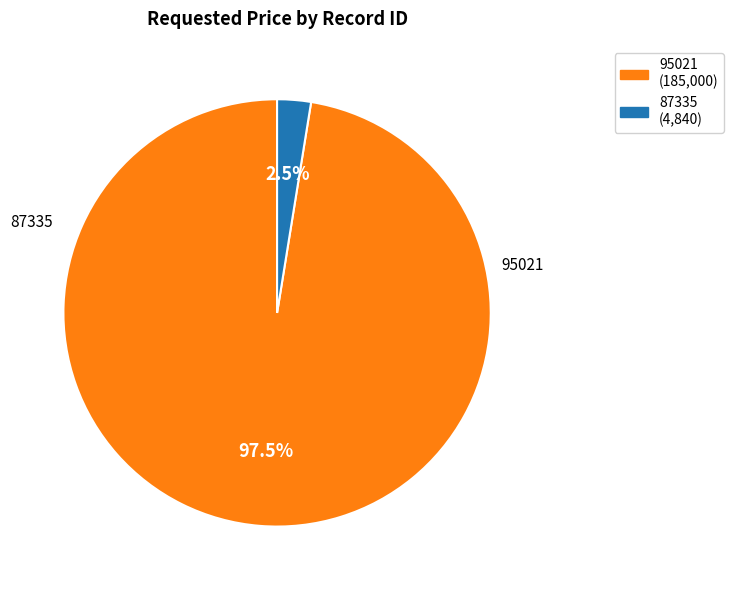

Is there a majority slice in this chart?

Yes